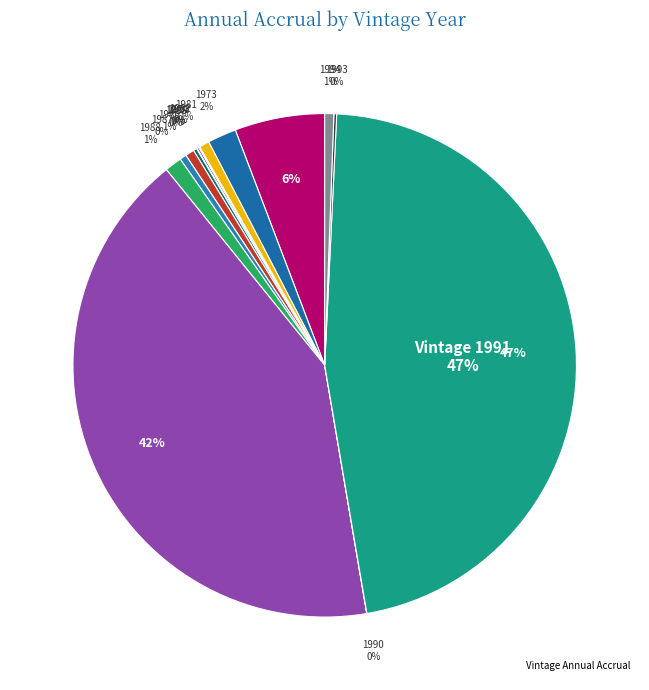

Count the number of slices in the pie.

15